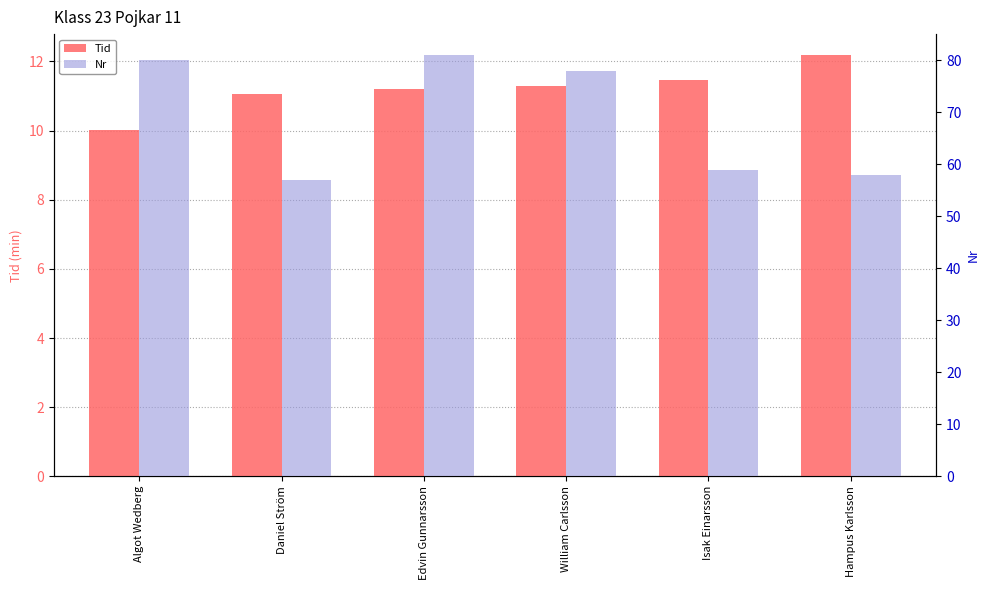

What are all the series names shown in the legend?

Tid, Nr